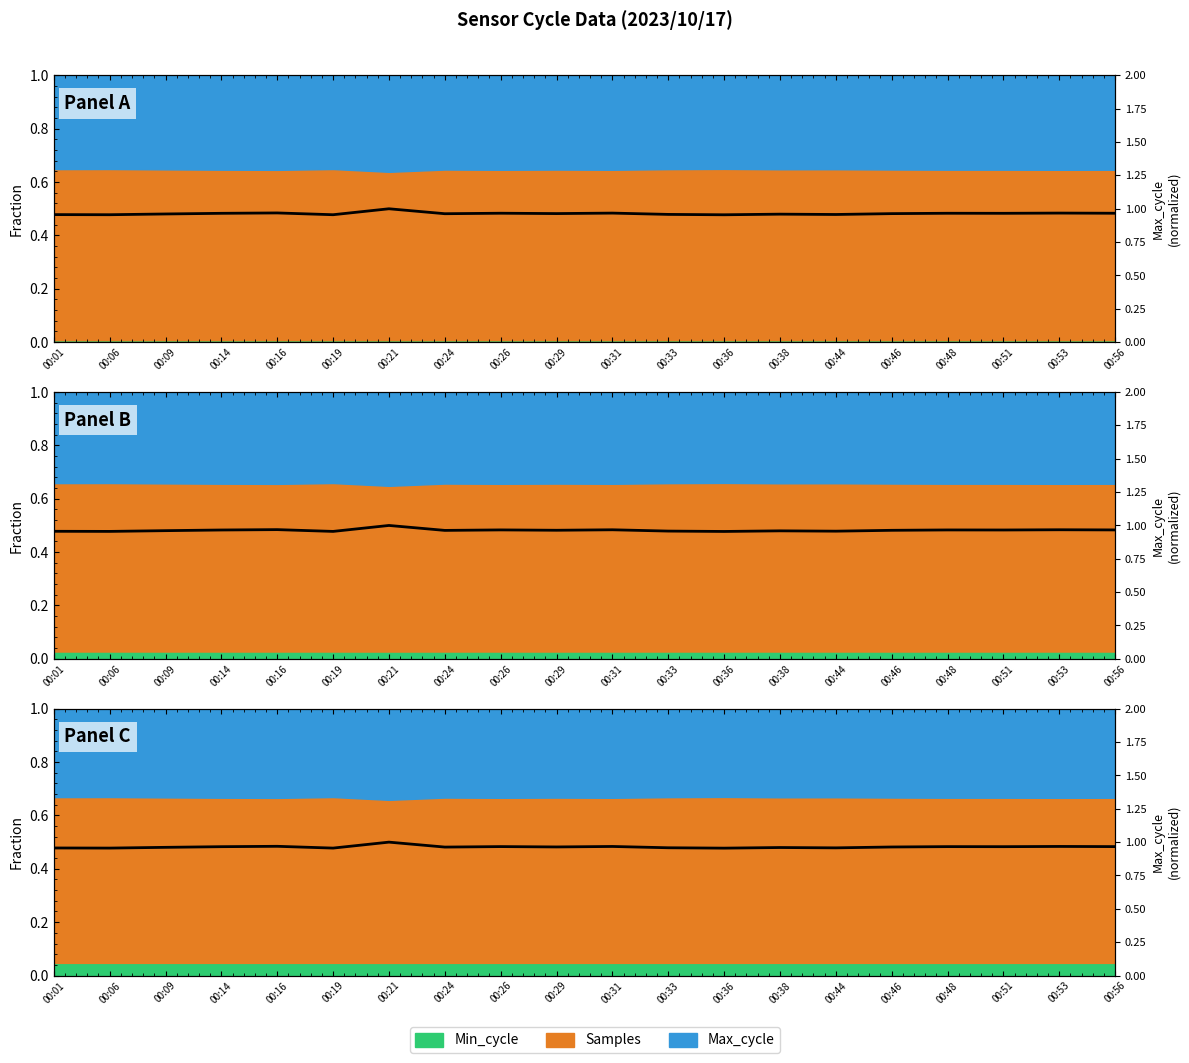

Does the chart display data point markers on the line(s)?

No